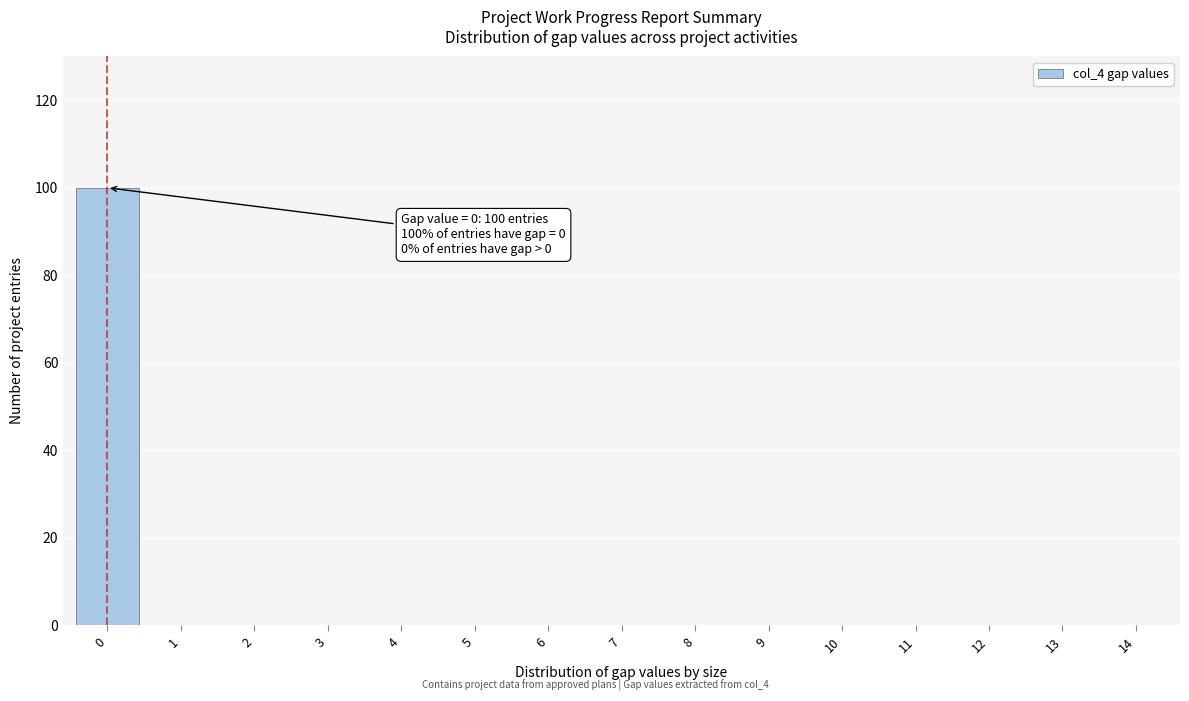

Reading left to right, extract all data points from this chart.

0=100	1=0	2=0	3=0	4=0	5=0	6=0	7=0	8=0	9=0	10=0	11=0	12=0	13=0	14=0